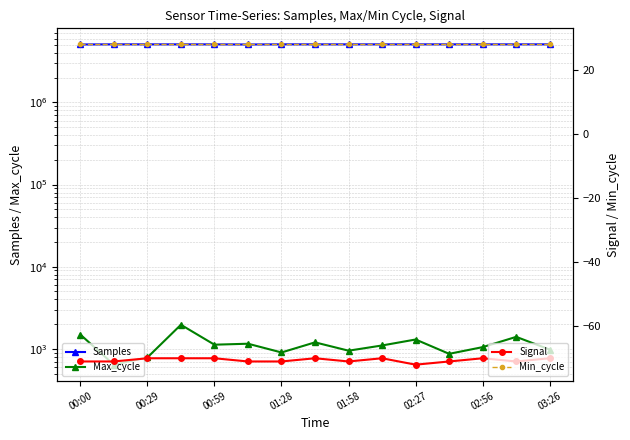

What is the greatest value displayed?

5094607